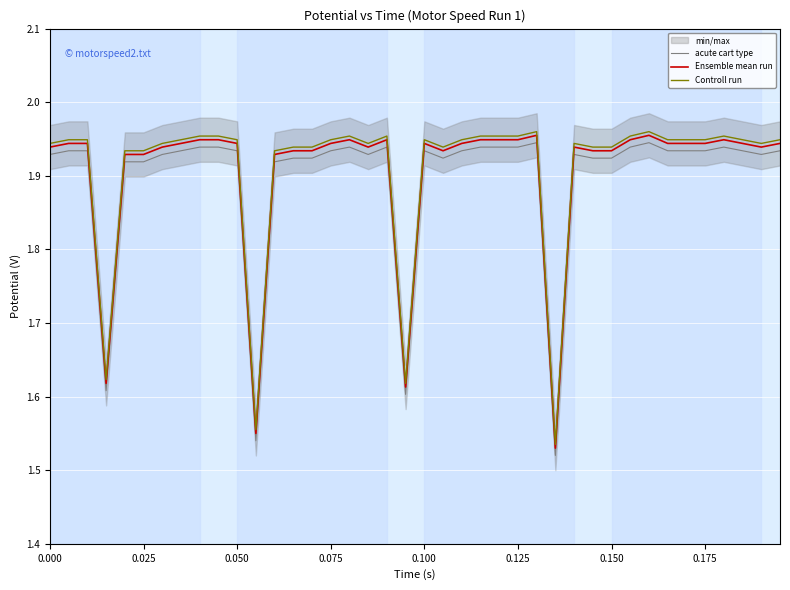

True or false: Controll run and acute cart type intersect in this chart.

False